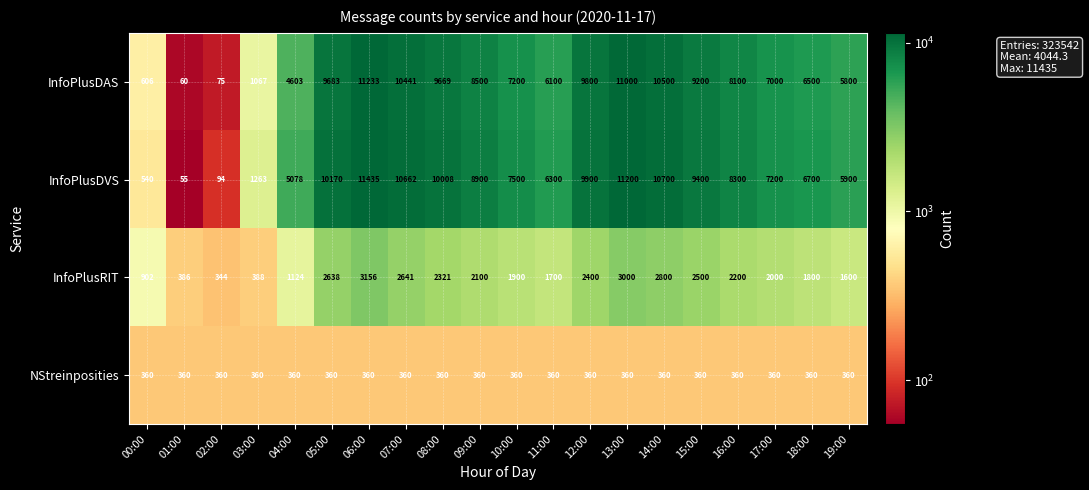

The value of NStreinposities at 05:00 is 496. True or false?

False